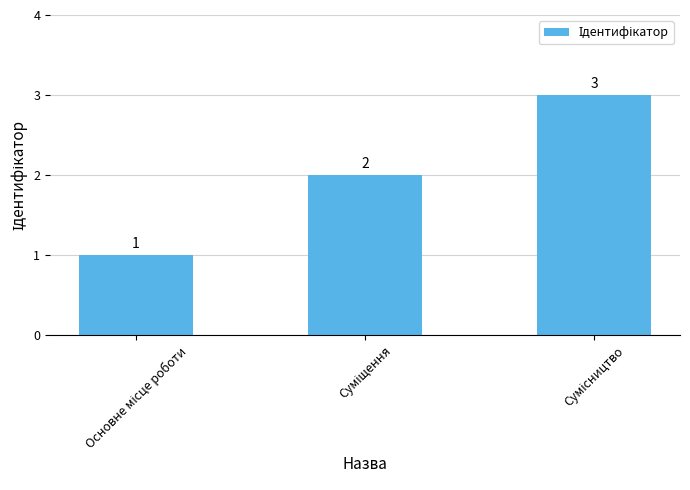

How many data points does each series have?

3